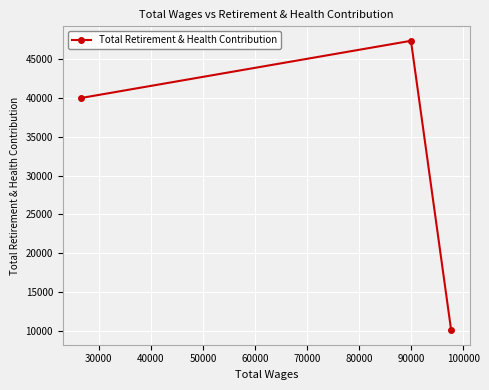

What is the sum of all values?

97433